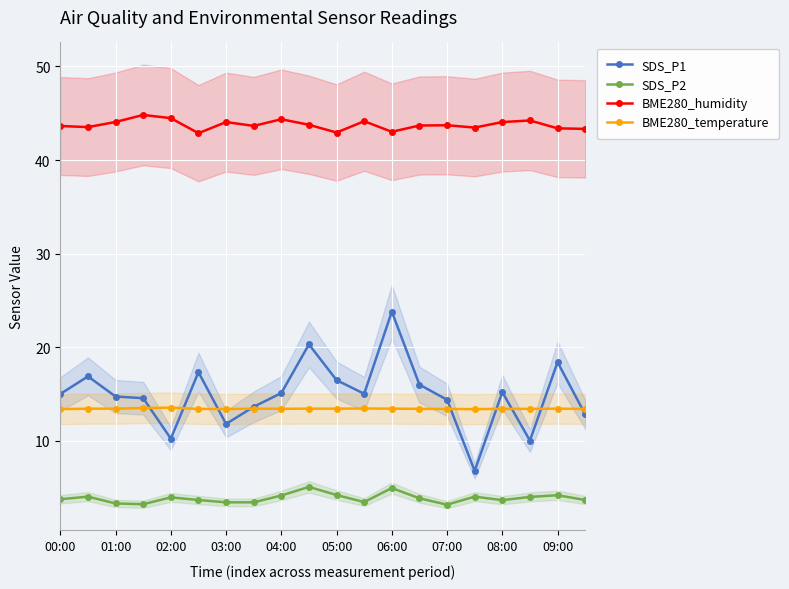

True or false: SDS_P2 and BME280_temperature intersect in this chart.

False